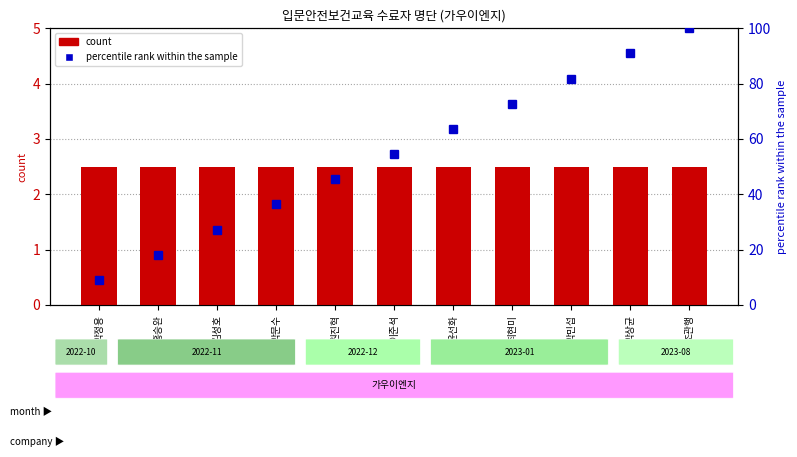

What position from the right is 김성호?

9